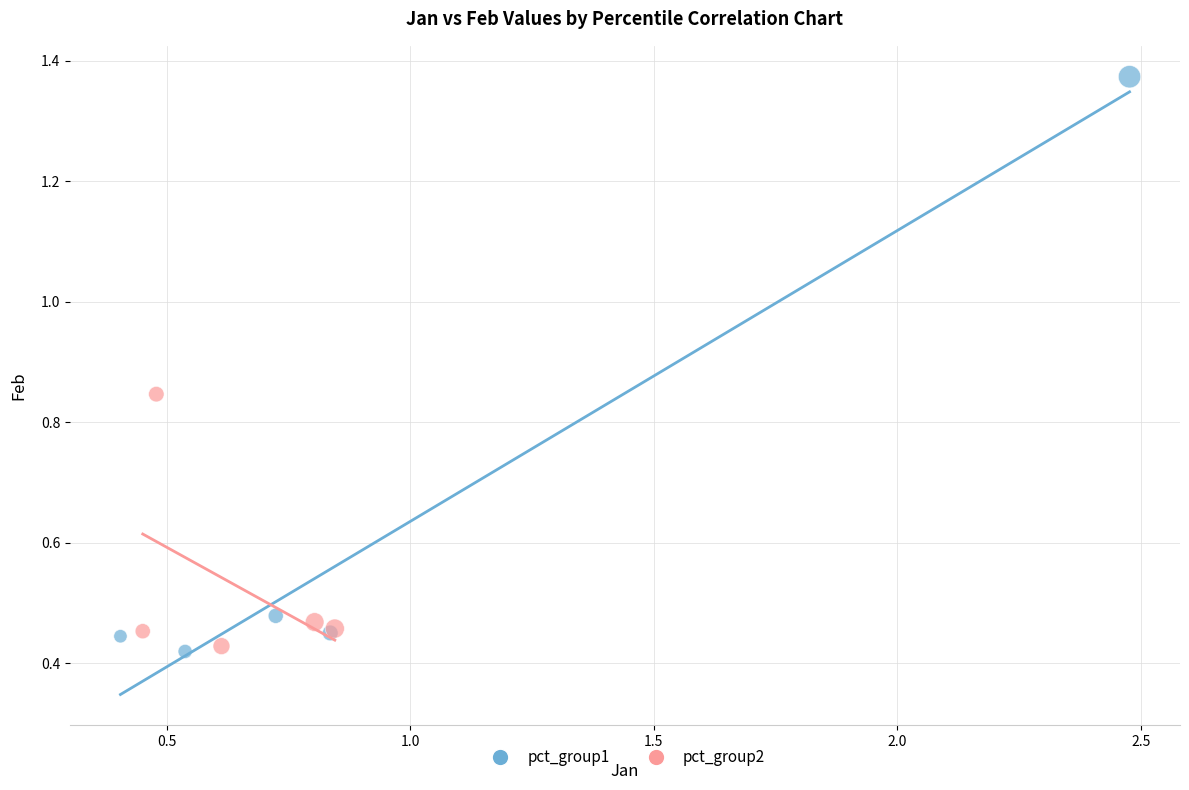

Which series contains the highest Y value?

pct_group1